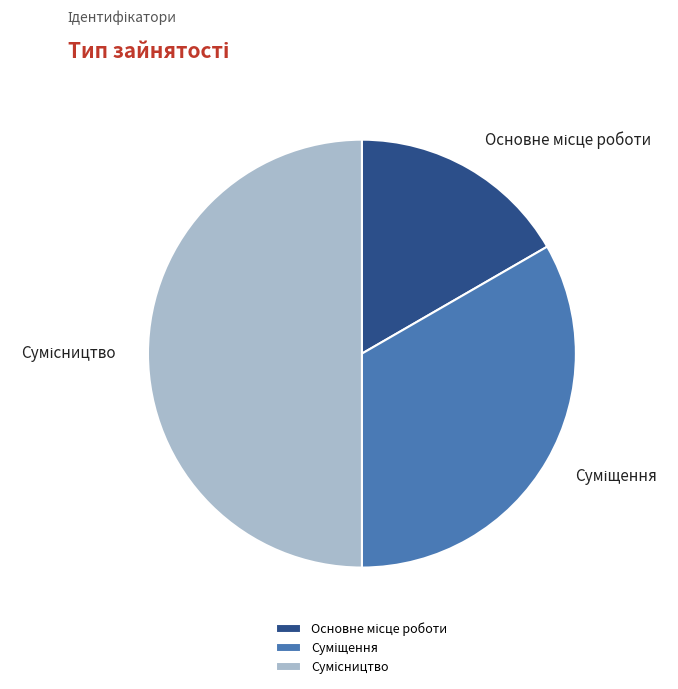

Which category has the smallest portion of the pie?

Основне місце роботи